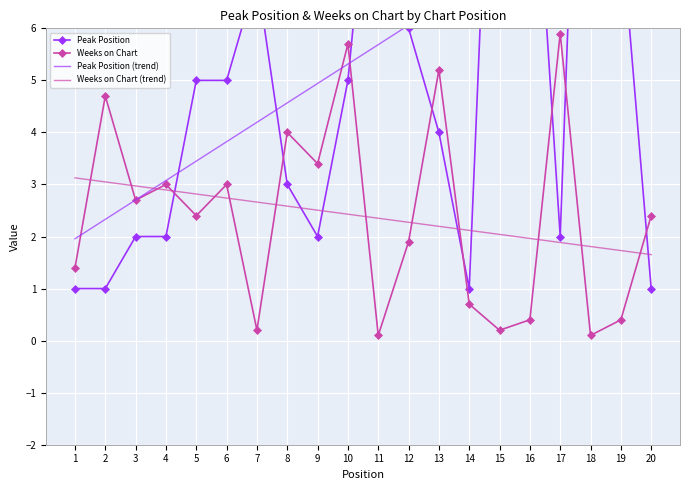

How many distinct data groups are displayed?

4